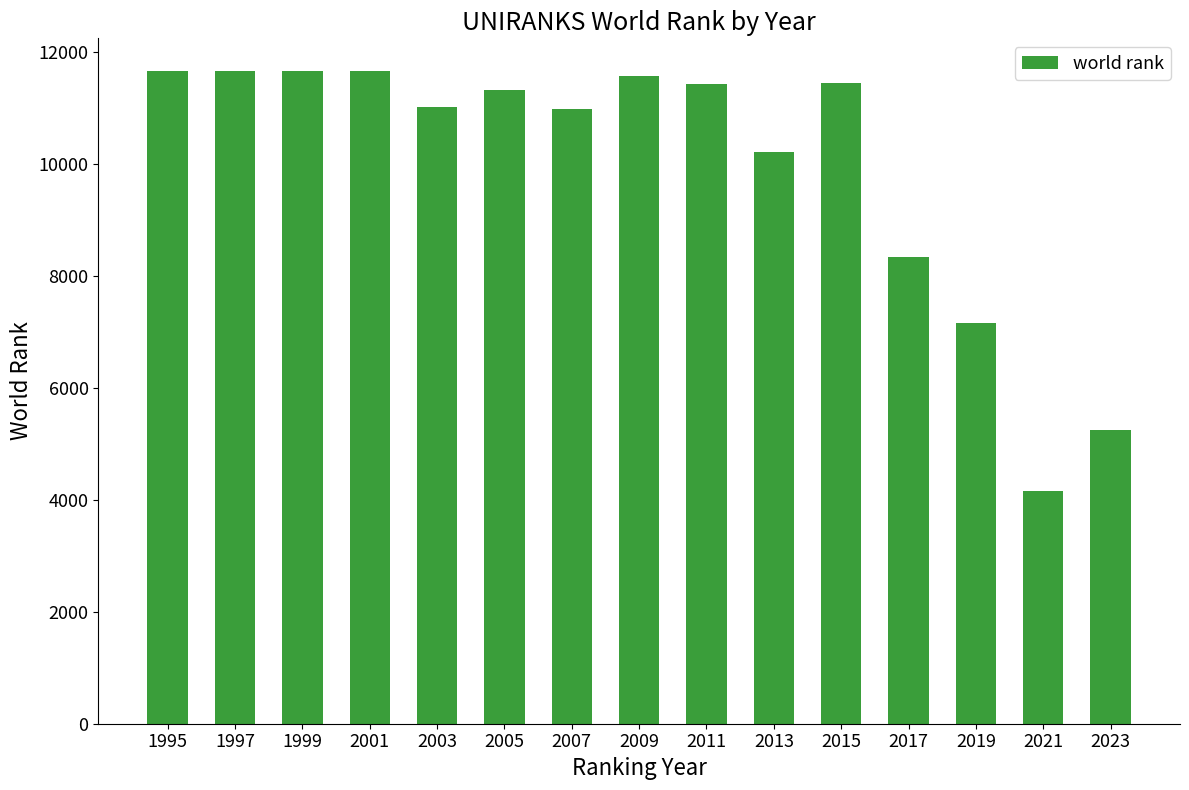

Where is the data nearest to the value 7909?

2017